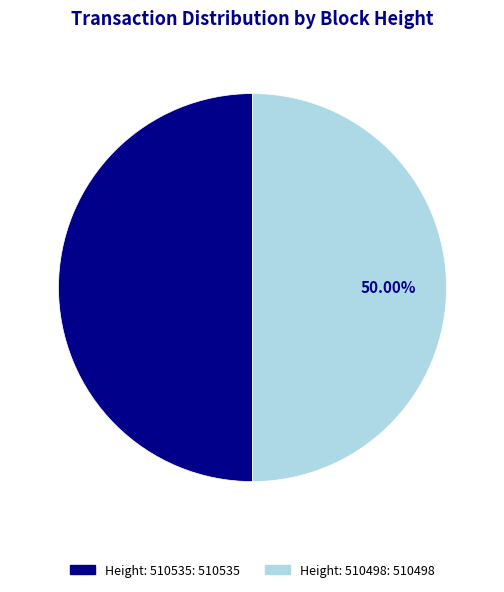

Do Height: 510498 and Height: 510535 together represent more than half of the pie?

Yes